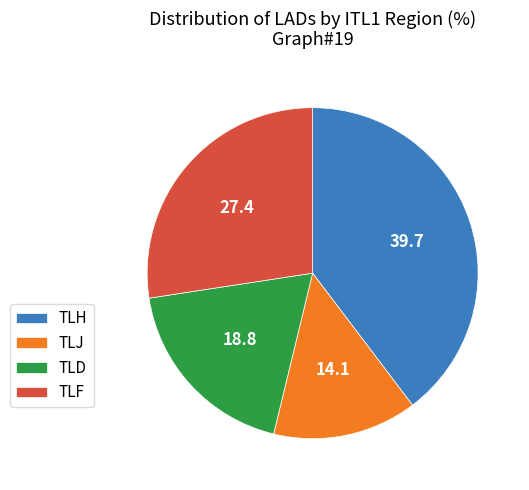

How many segments does this pie chart have?

4